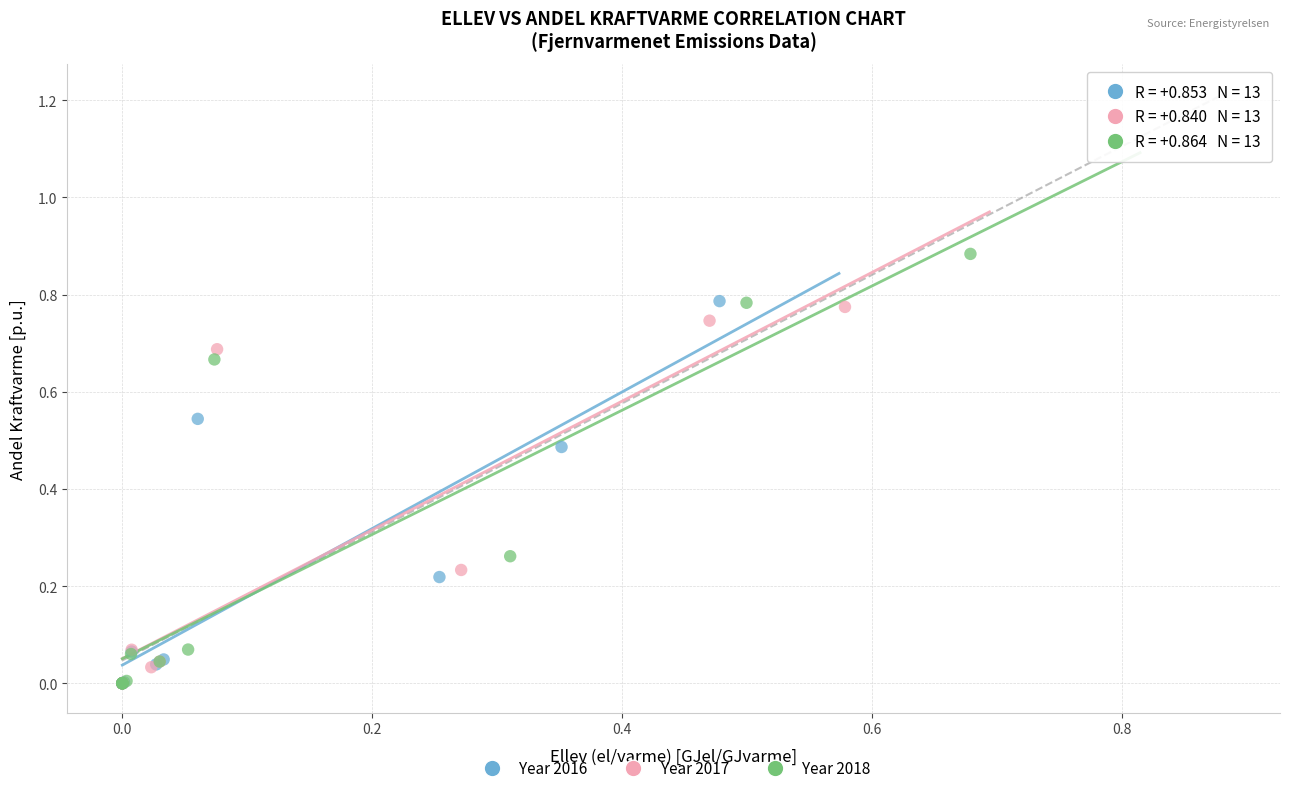

What are all the series names shown in the legend?

Year 2016, Year 2017, Year 2018